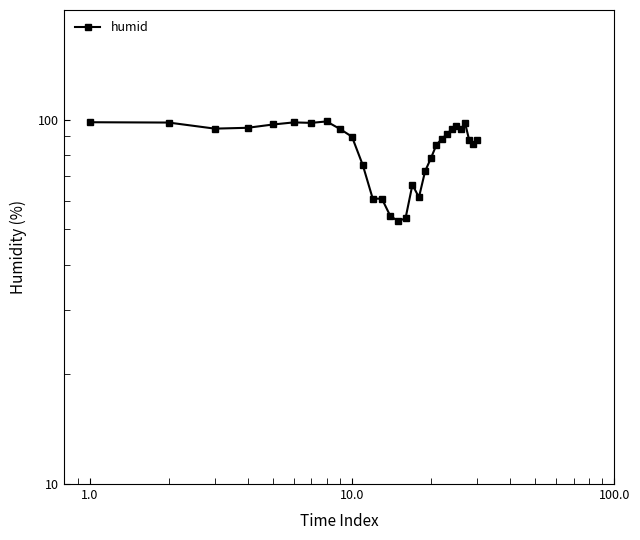

How many data points does each series have?

30